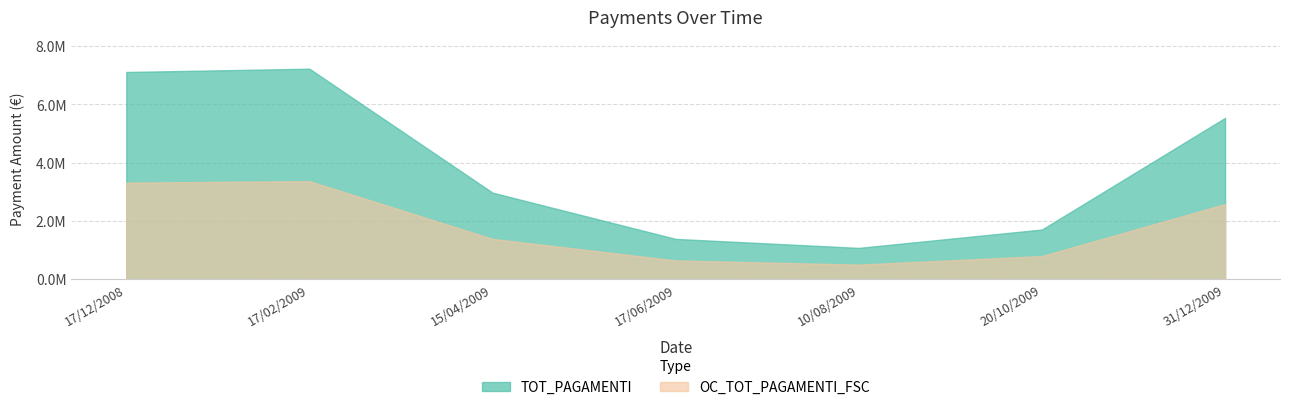

At 10/08/2009, list the series in order from largest to smallest.

TOT_PAGAMENTI, OC_TOT_PAGAMENTI_FSC